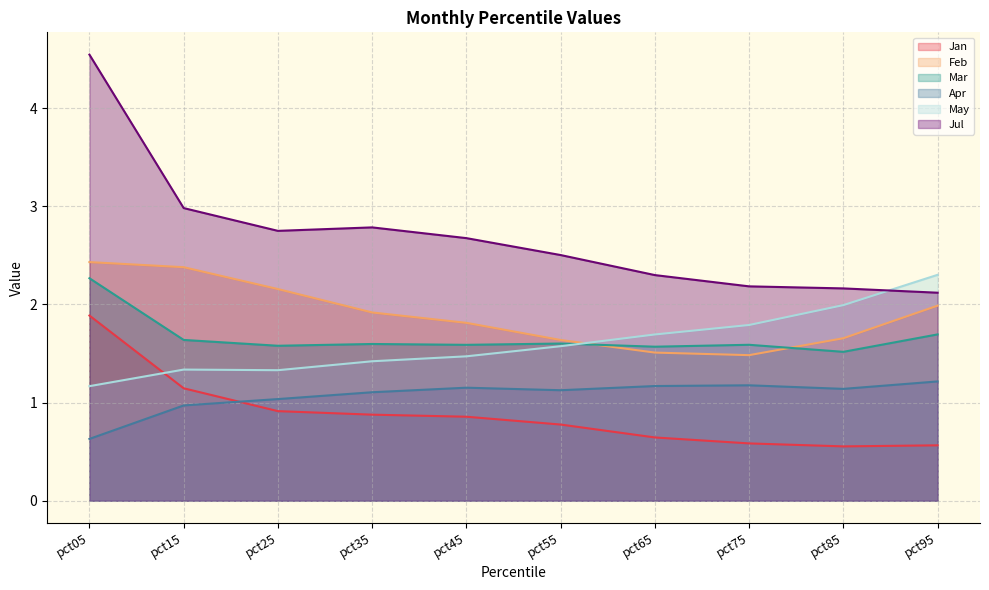

Reading right to left, transcribe all the data shown in this chart.

Jan: pct95=0.6	pct85=0.6	pct75=0.6	pct65=0.6	pct55=0.8	pct45=0.9	pct35=0.9	pct25=0.9	pct15=1.1	pct05=1.9
Feb: pct95=2.0	pct85=1.7	pct75=1.5	pct65=1.5	pct55=1.6	pct45=1.8	pct35=1.9	pct25=2.2	pct15=2.4	pct05=2.4
Mar: pct95=1.7	pct85=1.5	pct75=1.6	pct65=1.6	pct55=1.6	pct45=1.6	pct35=1.6	pct25=1.6	pct15=1.6	pct05=2.3
Apr: pct95=1.2	pct85=1.1	pct75=1.2	pct65=1.2	pct55=1.1	pct45=1.2	pct35=1.1	pct25=1.0	pct15=1.0	pct05=0.6
May: pct95=2.3	pct85=2.0	pct75=1.8	pct65=1.7	pct55=1.6	pct45=1.5	pct35=1.4	pct25=1.3	pct15=1.3	pct05=1.2
Jul: pct95=2.1	pct85=2.2	pct75=2.2	pct65=2.3	pct55=2.5	pct45=2.7	pct35=2.8	pct25=2.7	pct15=3.0	pct05=4.5